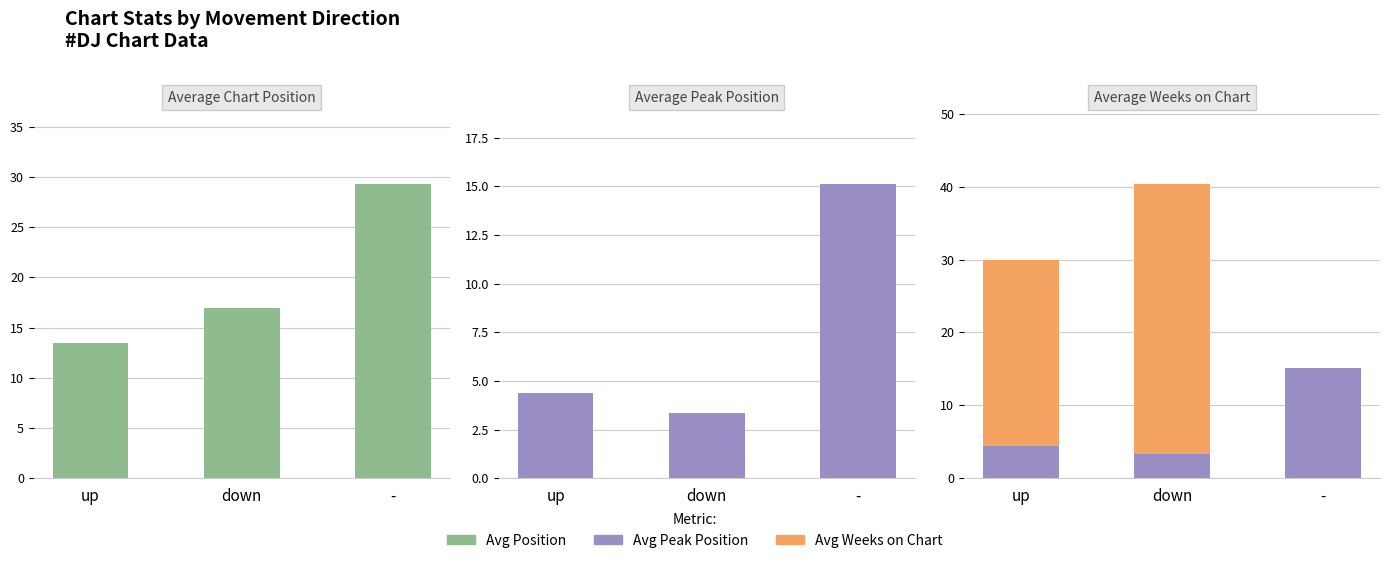

What is the highest value of the Avg Position series?

29.3